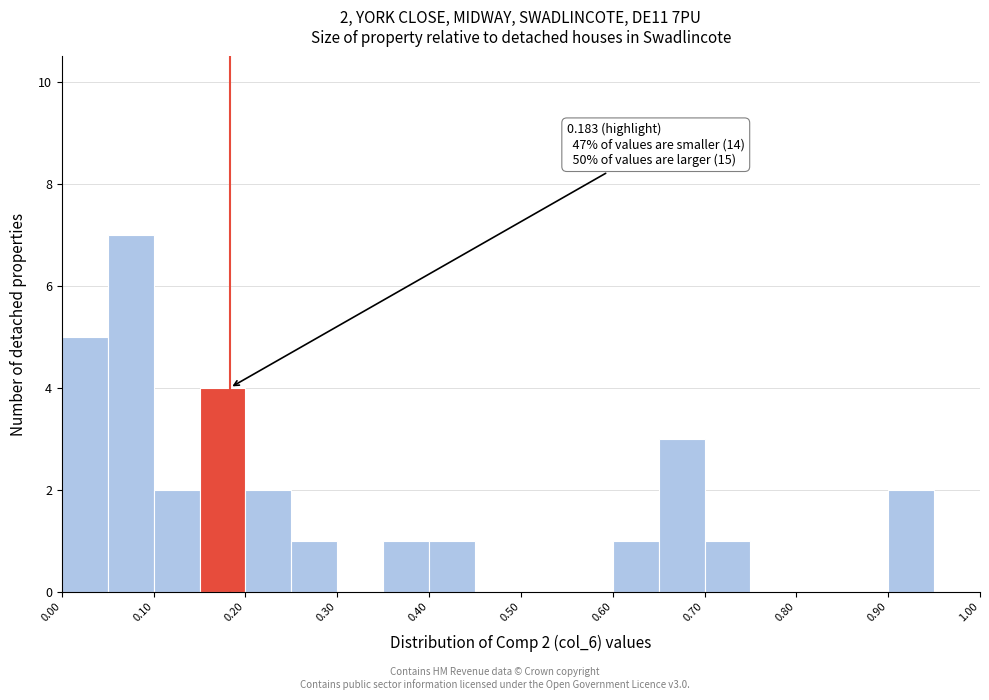

Over which range of the x-axis is the bar tallest?

0.05 to 0.10